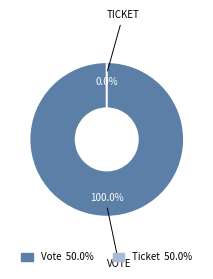

What is the change in value from Vote to Ticket?

-1